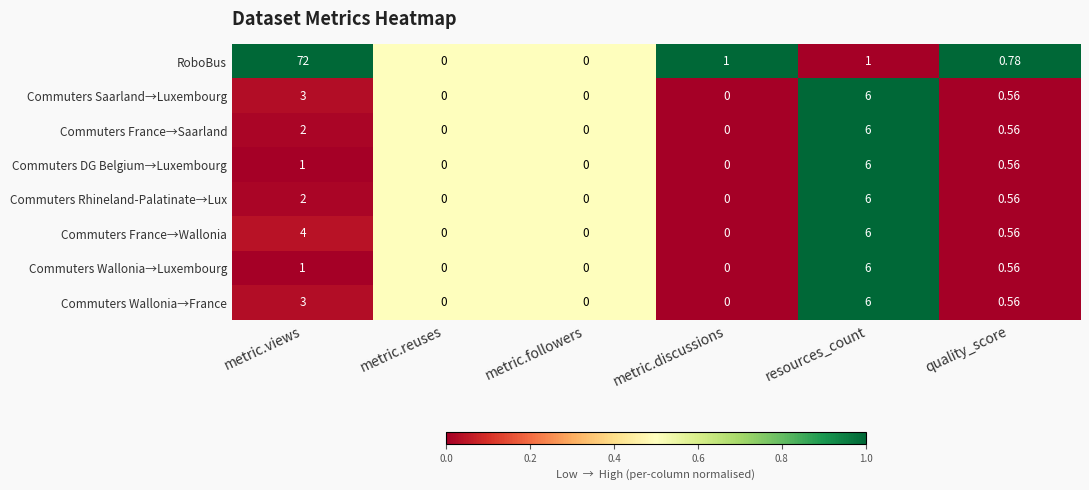

Which series has the largest range (max minus min)?

RoboBus